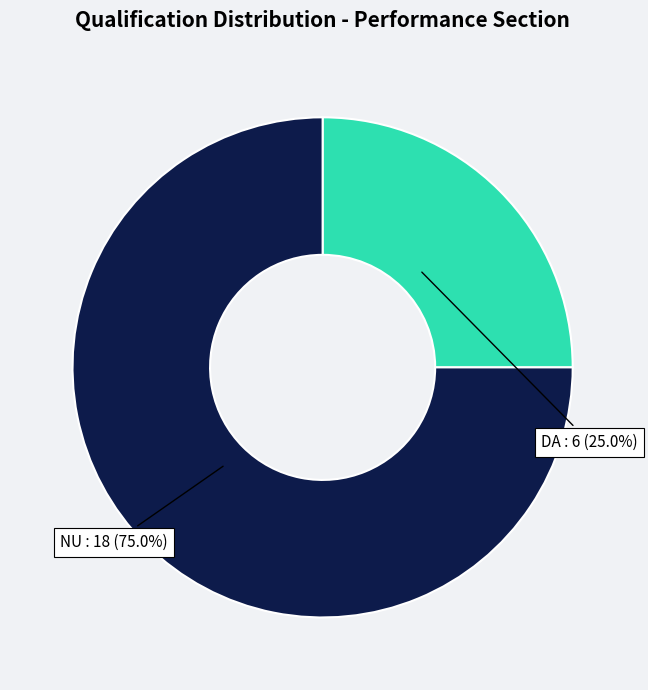

Rank the categories by value from highest to lowest.

NU, DA